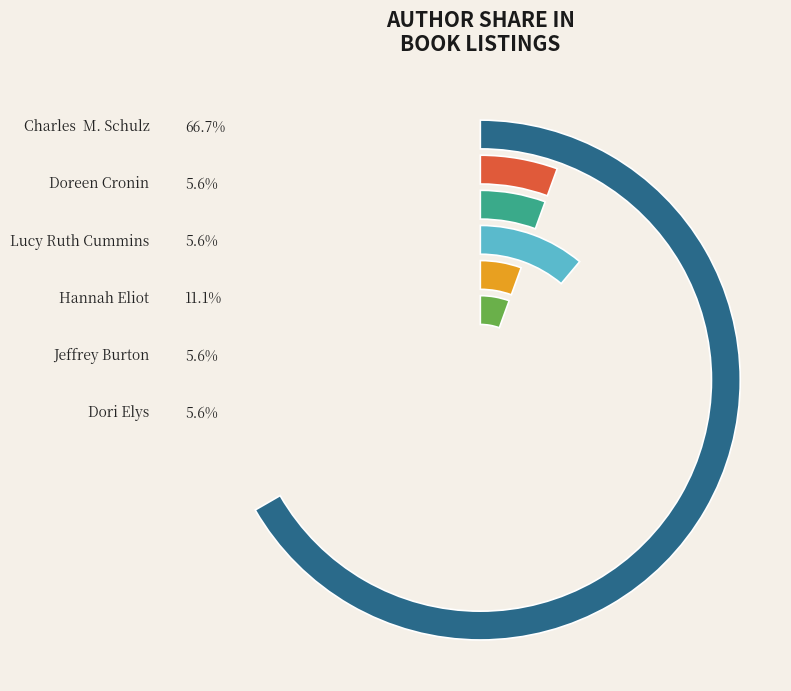

True or false: Hannah Eliot accounts for 11% of the total.

True